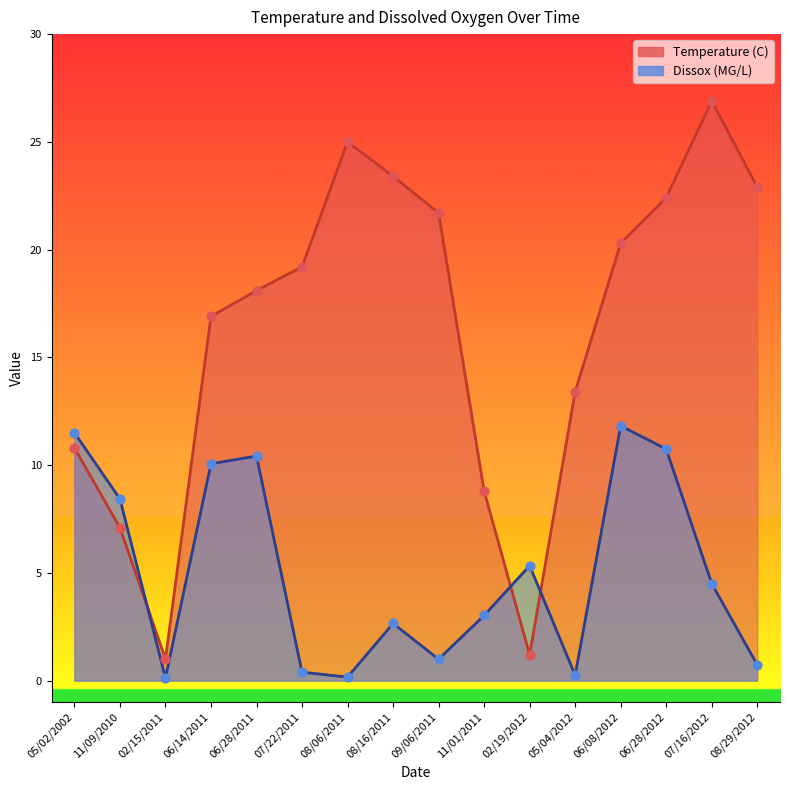

What are all the series names shown in the legend?

Temperature (C), Dissox (MG/L)